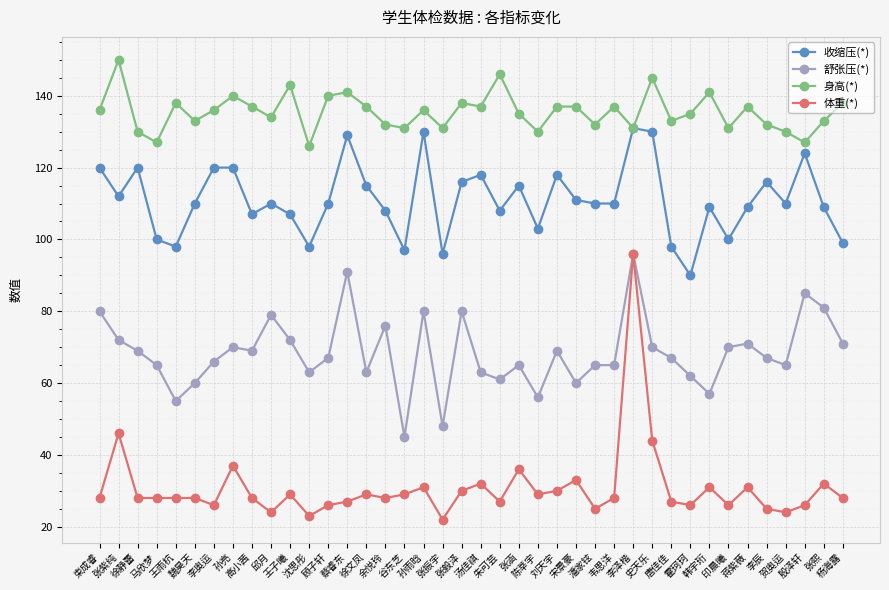

At 宋景豪, list the series in order from smallest to largest.

体重(*), 舒张压(*), 收缩压(*), 身高(*)